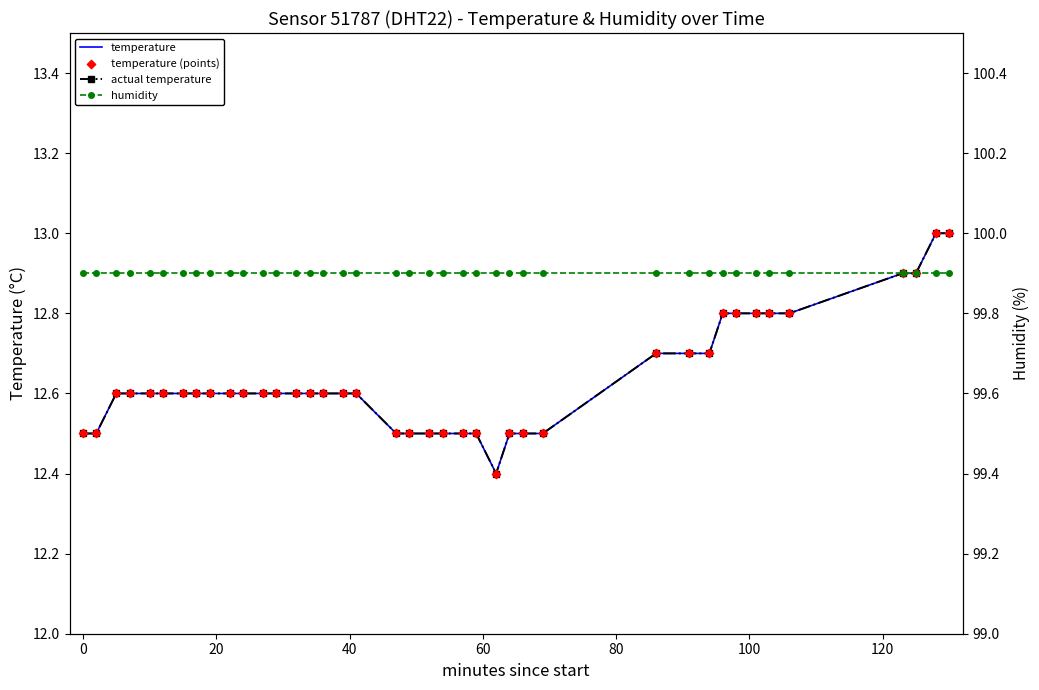

Which series reaches the minimum Y coordinate?

temperature